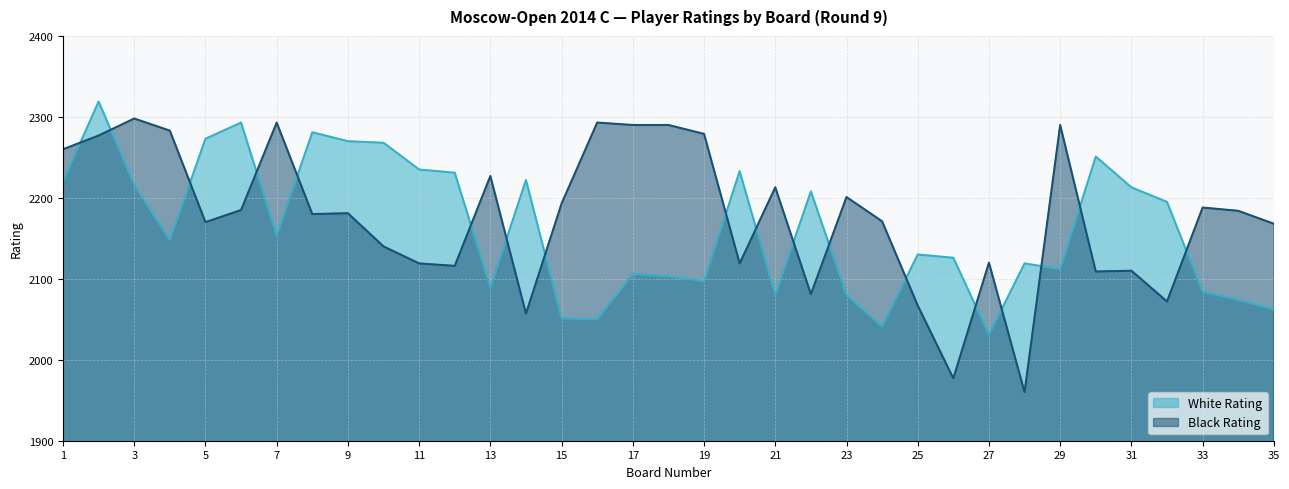

What is the difference between the White Rating values at 18 and 33?

19